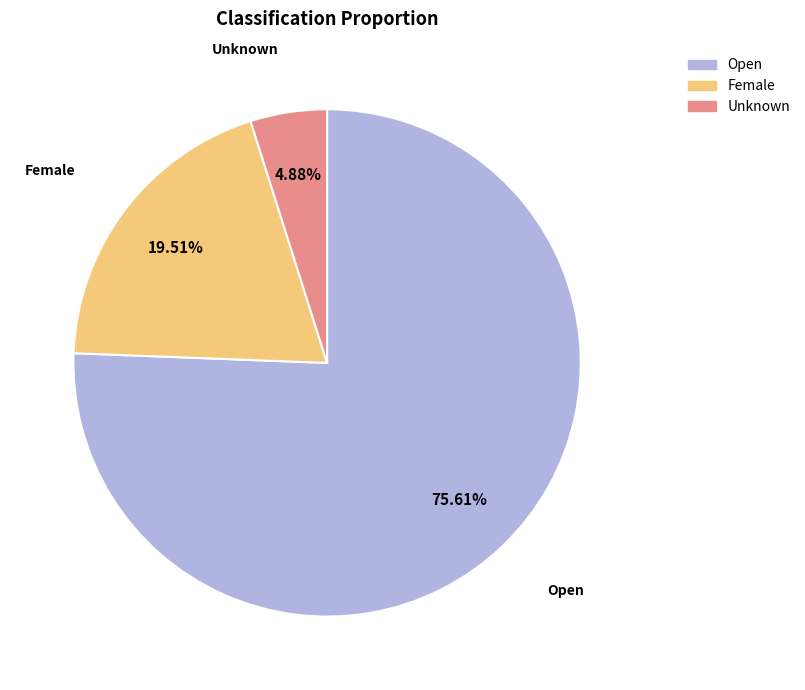

Rank the categories by value from lowest to highest.

Unknown, Female, Open